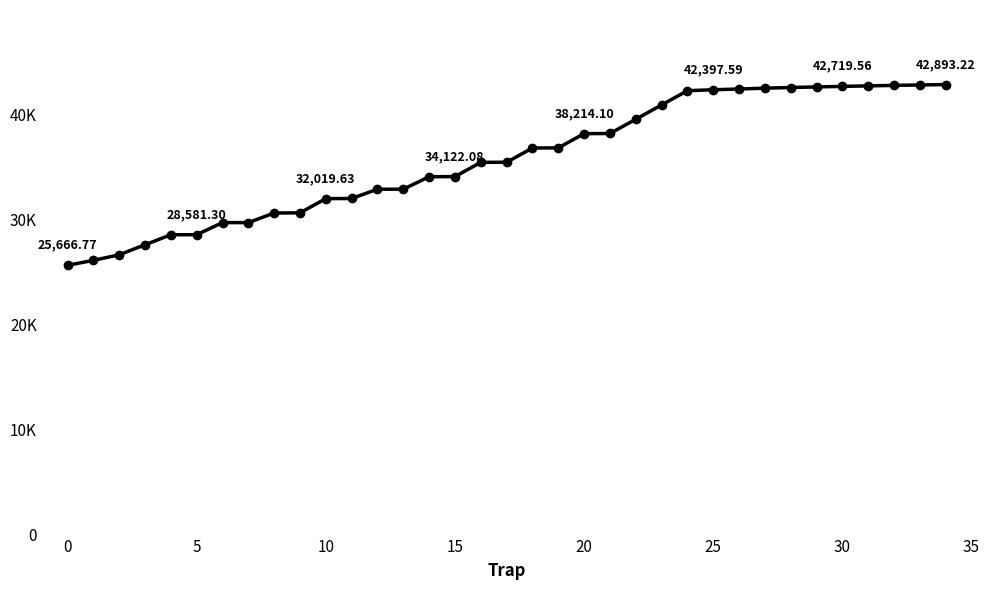

What is the average value?

35796.1